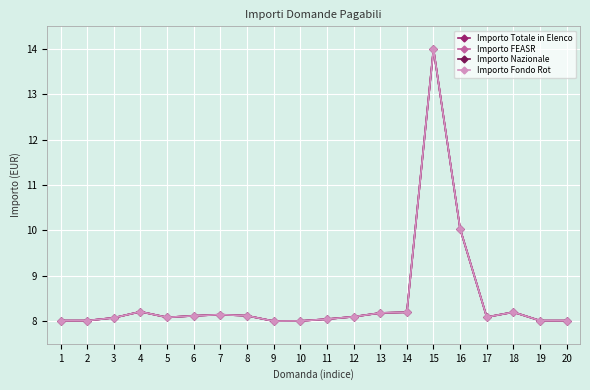

The value of Importo Nazionale at 18 is 8.2. True or false?

True